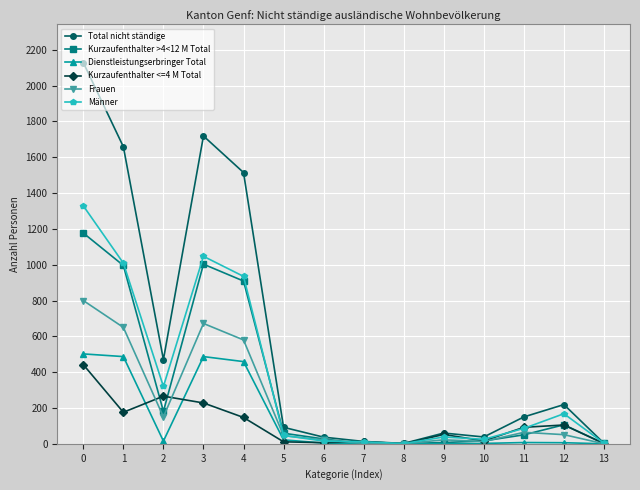

Is it true that Männer equals 1009 at 1?

True